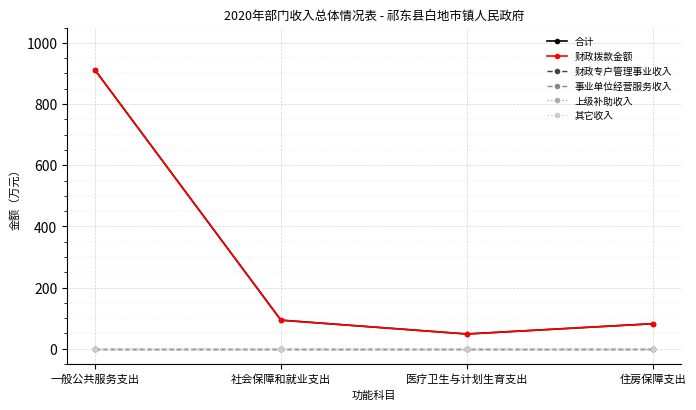

What position from the left is 社会保障和就业支出?

2